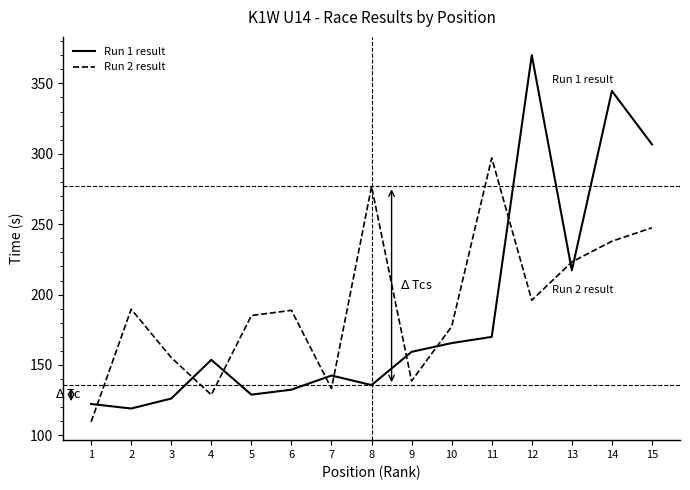

What is the total value across all series at 10?

342.9